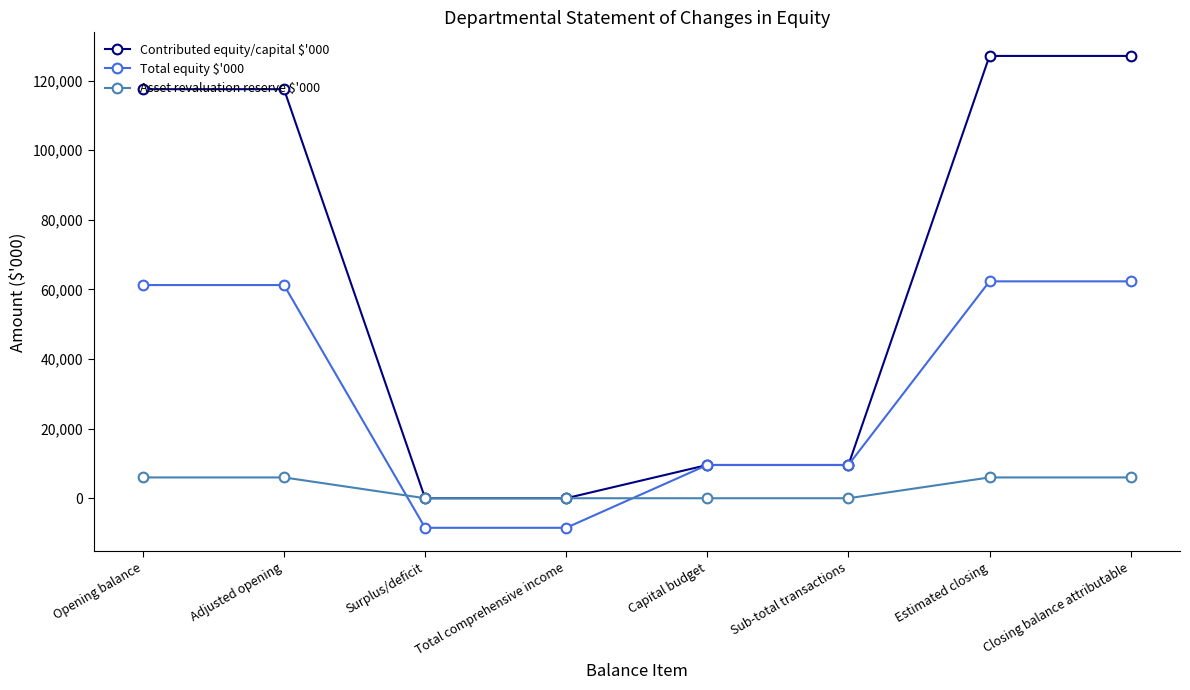

Is it true that Contributed equity/capital $'000 equals 127109 at Closing balance attributable?

True